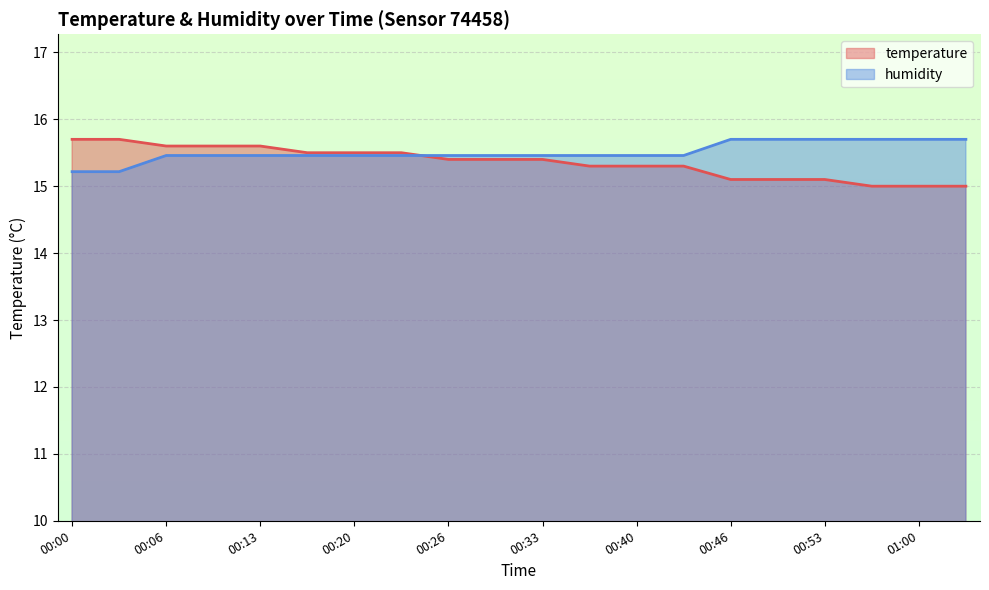

At which category is the sum across all series the highest?

00:06